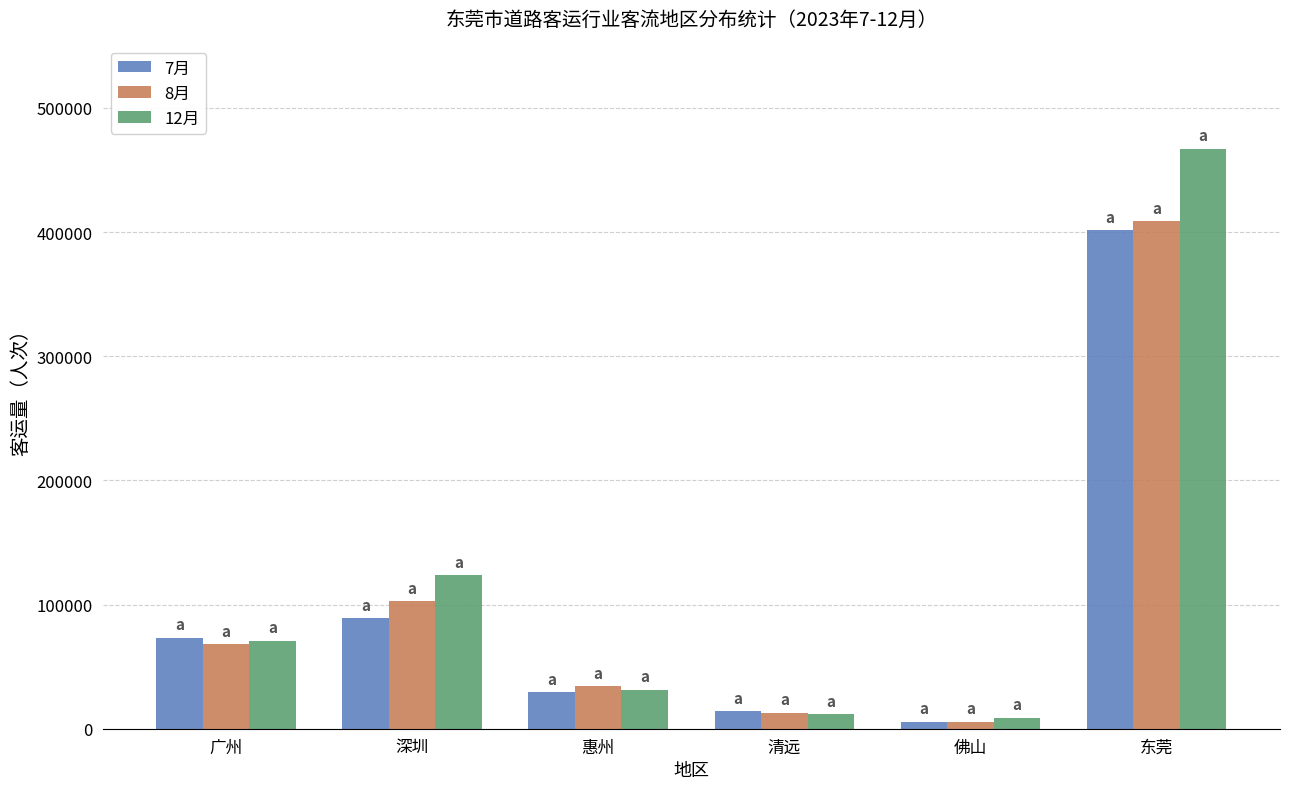

How many data points in 8月 are less than 68023?

3